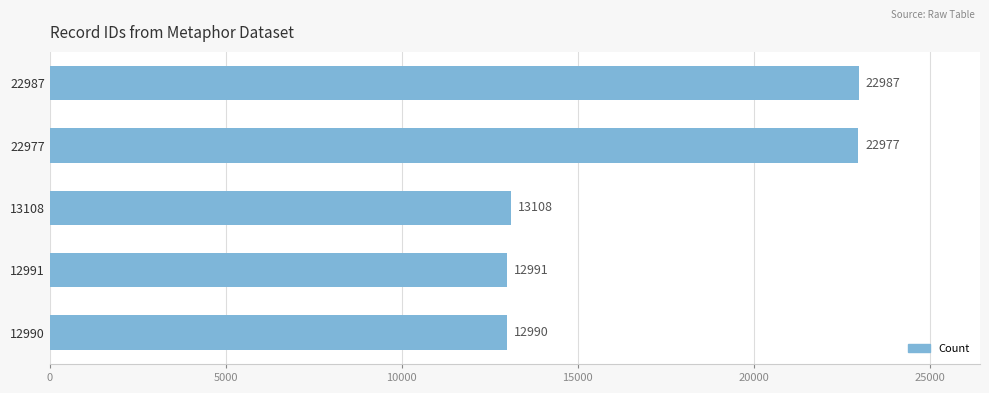

The chart shows a value of 8303 at 13108. True or false?

False